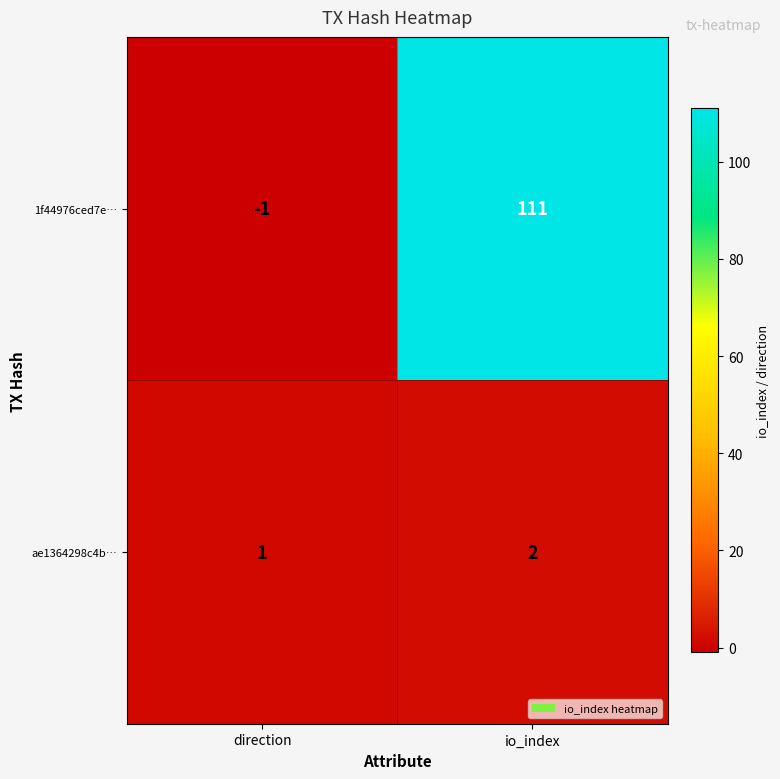

Rank the categories by ae1364298c4b… value from highest to lowest.

io_index, direction